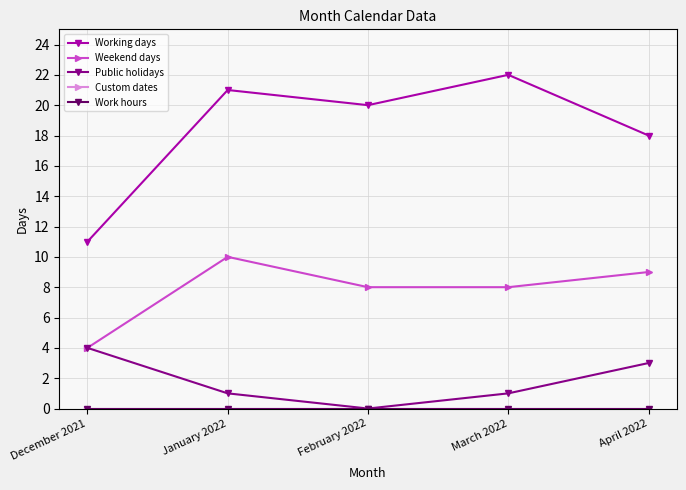

What value does the Working days series have at December 2021, to the nearest 5?

10